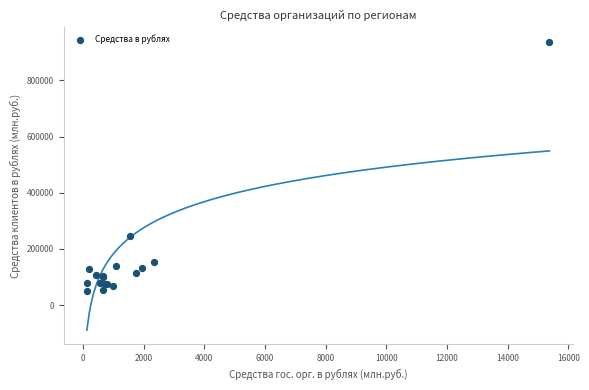

What Y value in the scatter plot is closest to 494019?

247166